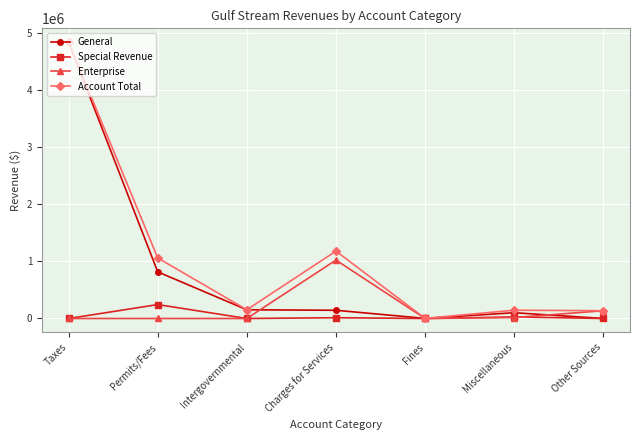

At which label does General first exceed 143799?

Taxes